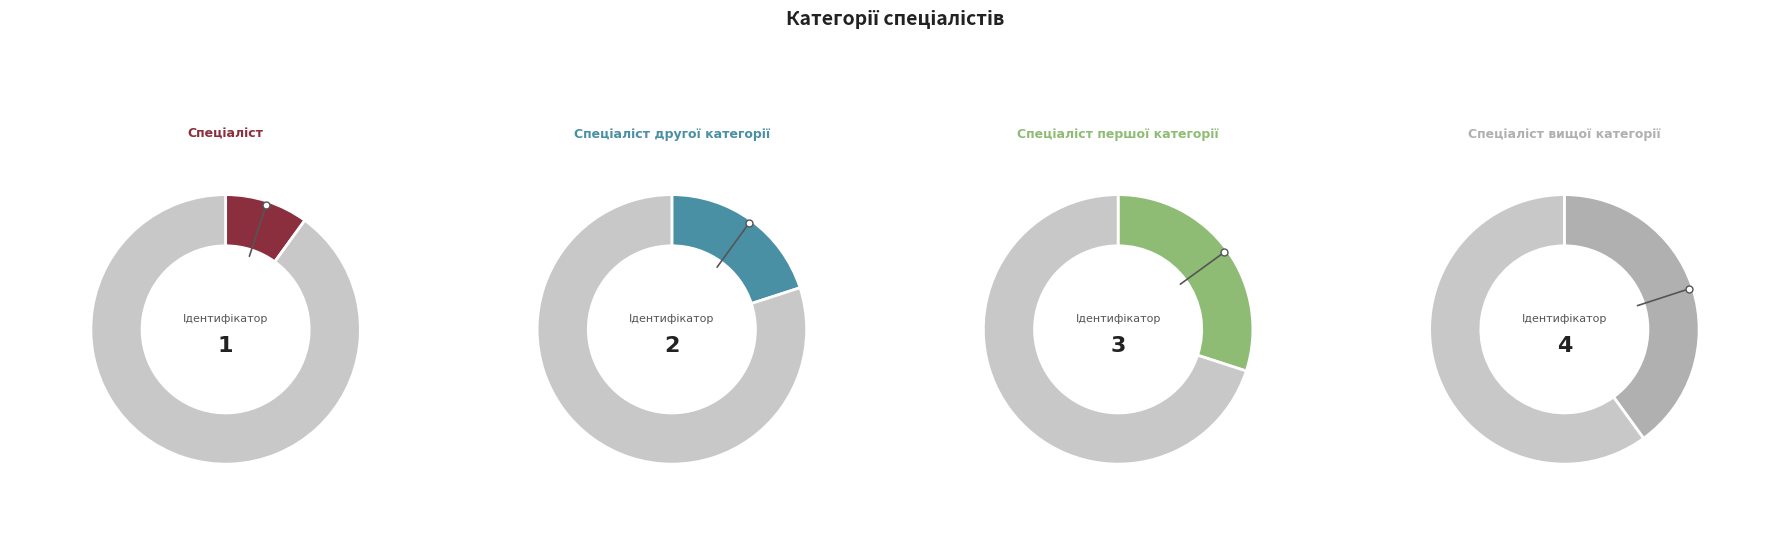

The Спеціаліст slice represents 10% of the pie. True or false?

True